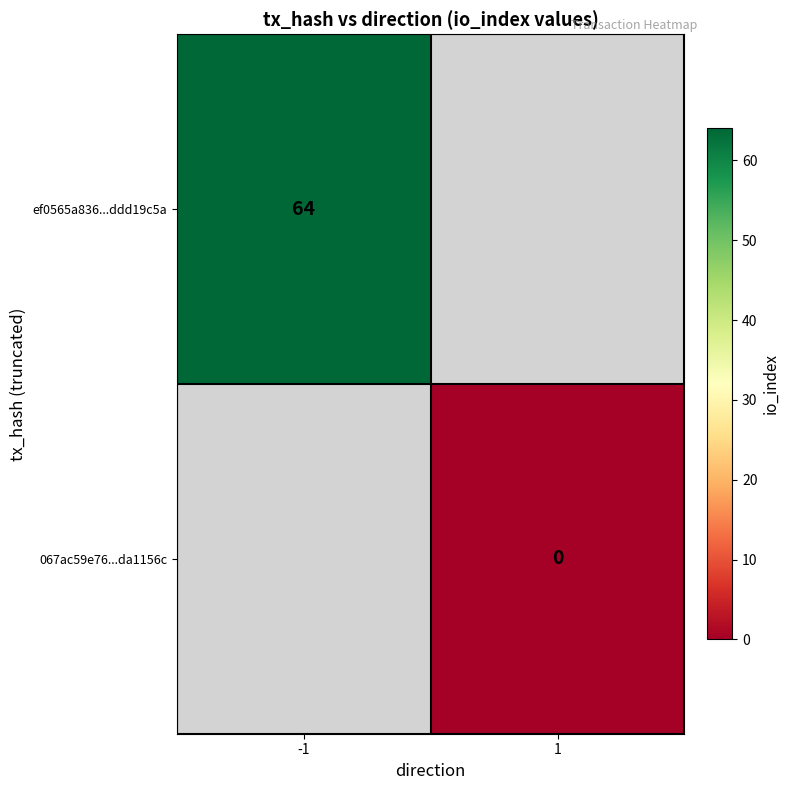

The value of ef0565a836...ddd19c5a at -1 is 36. True or false?

False